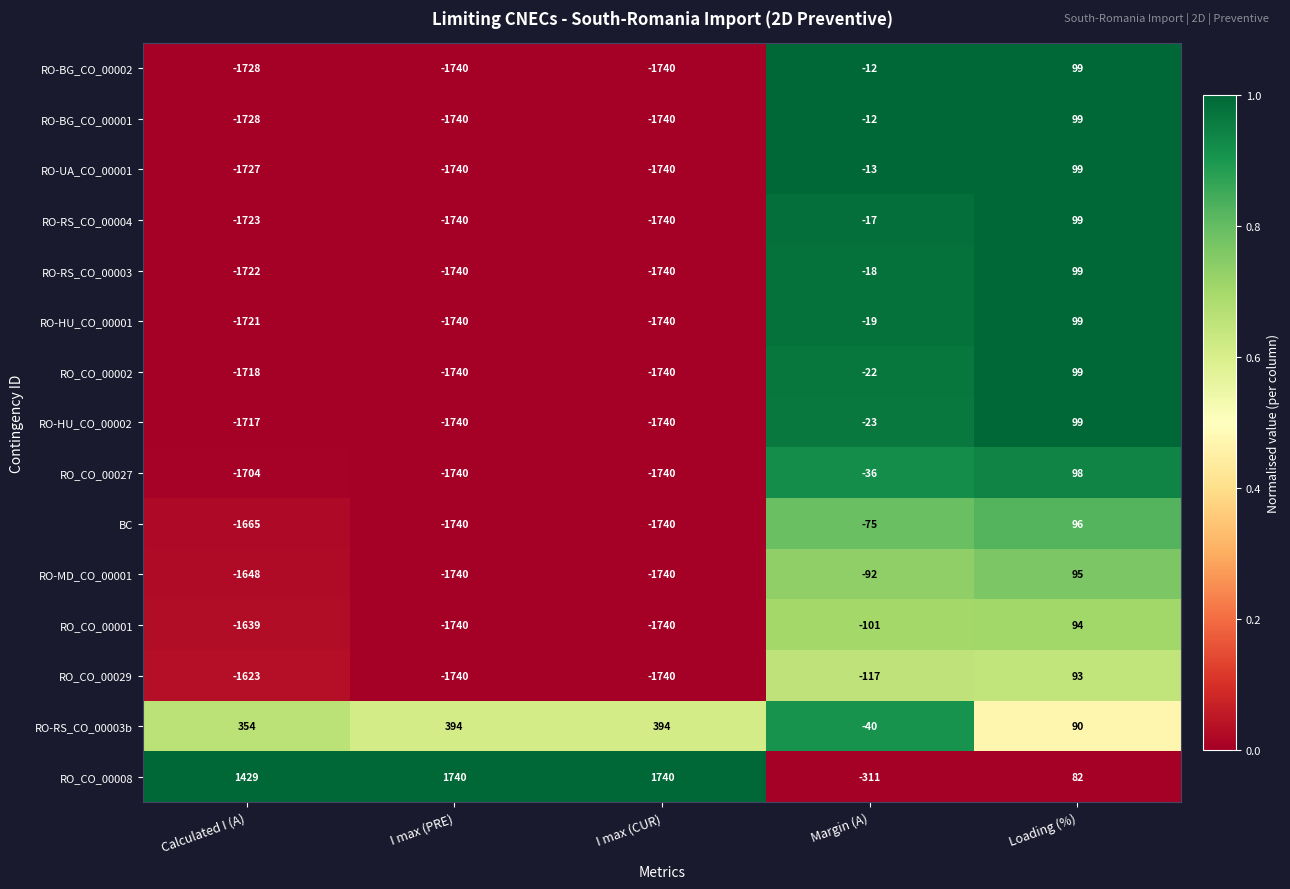

At which category is the sum across all series the highest?

Loading (%)